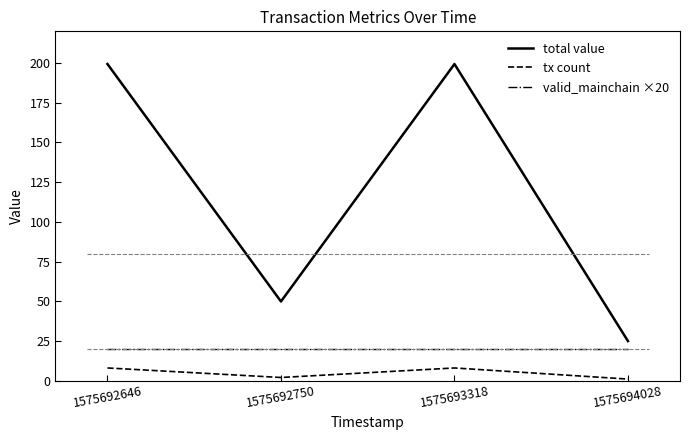

The value of tx count at 1575692750 is 2.0. True or false?

True